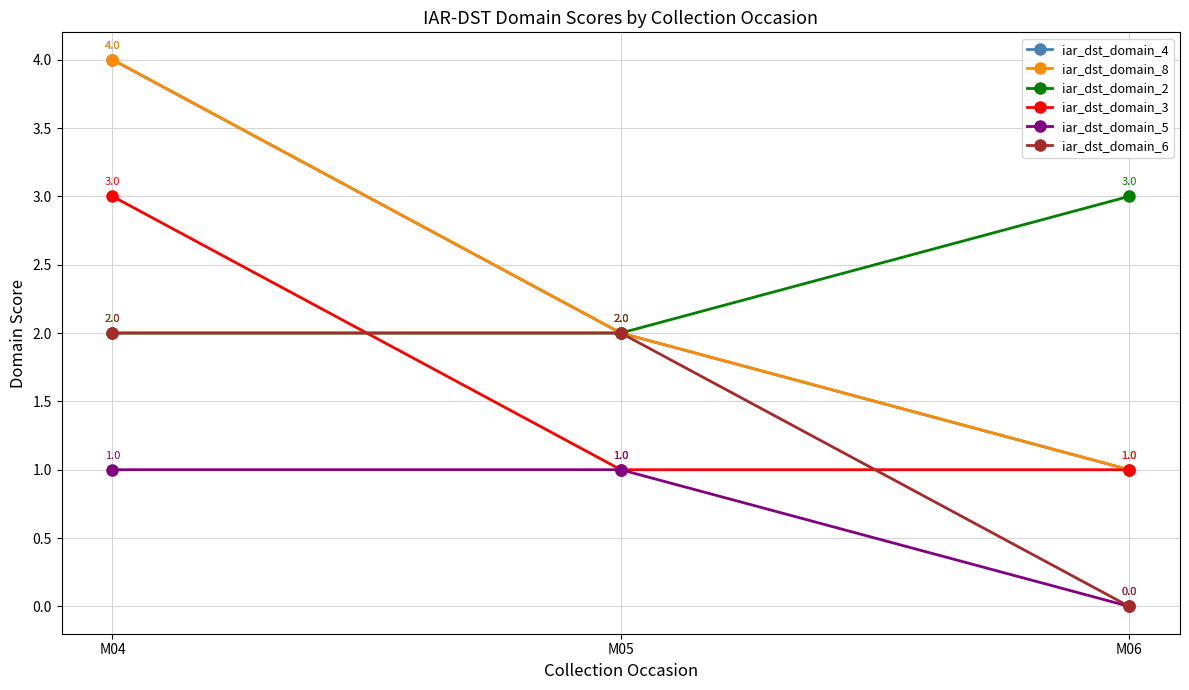

Is this an area chart (filled region under the line)?

No